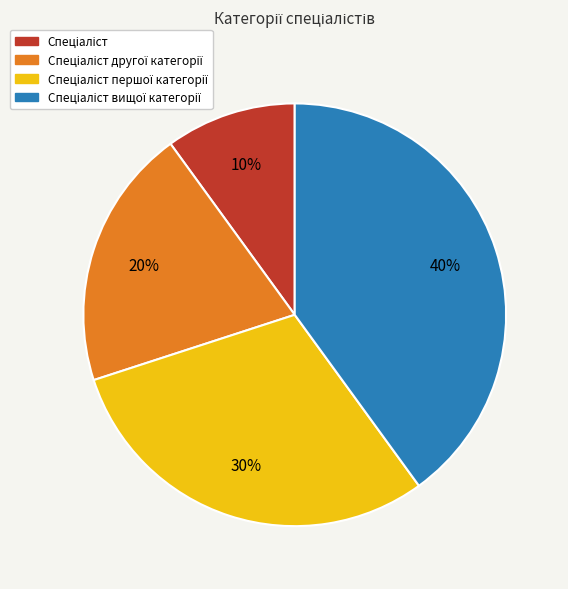

Does any single category account for the majority?

No